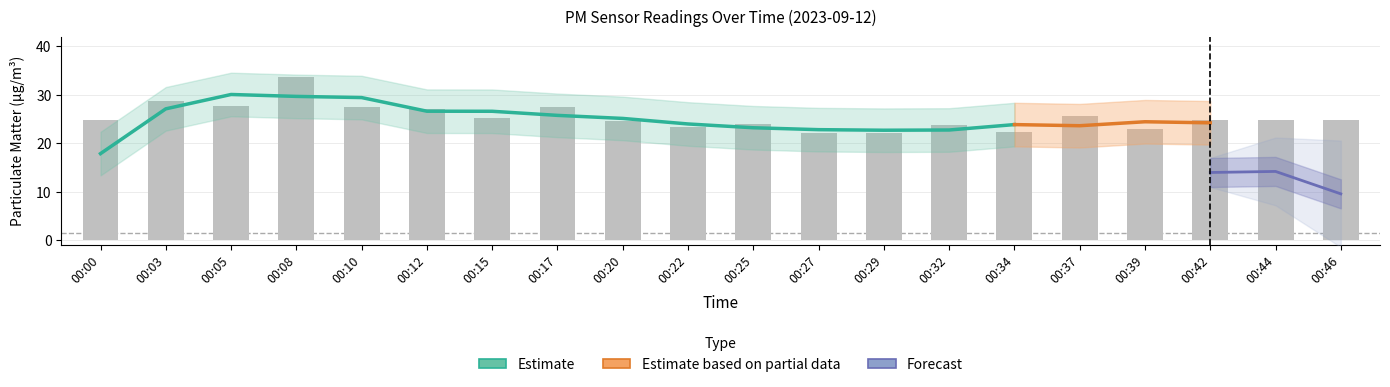

Does the chart contain stacked bars?

No